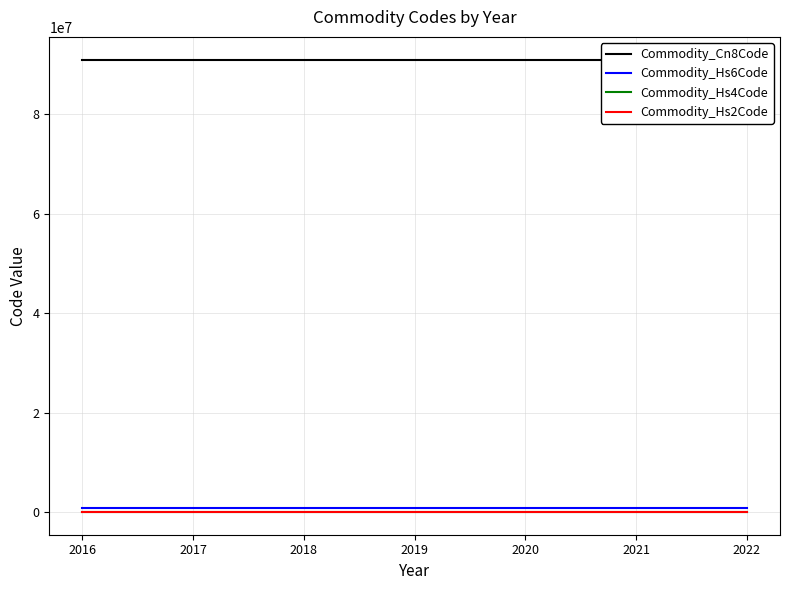

What are all the series names shown in the legend?

Commodity_Cn8Code, Commodity_Hs6Code, Commodity_Hs4Code, Commodity_Hs2Code